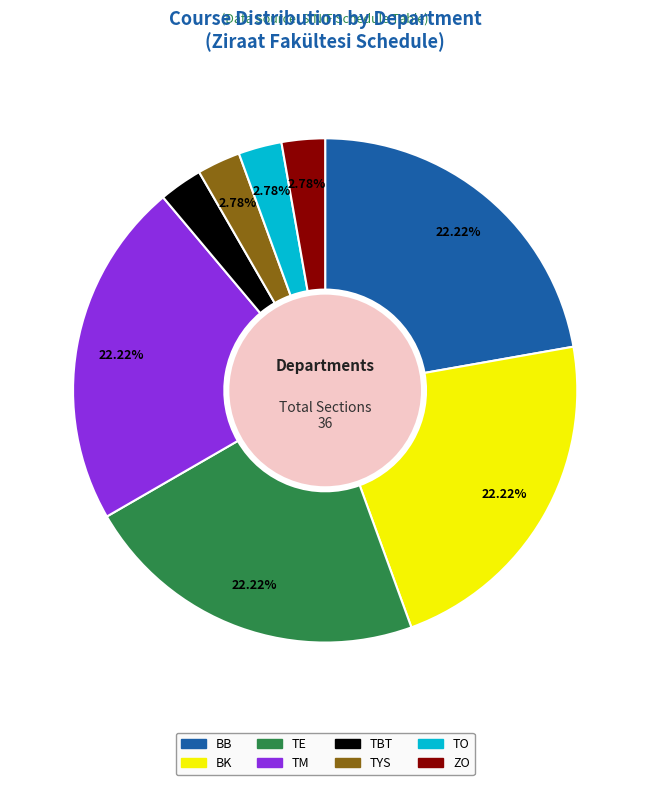

Is there a majority slice in this chart?

No